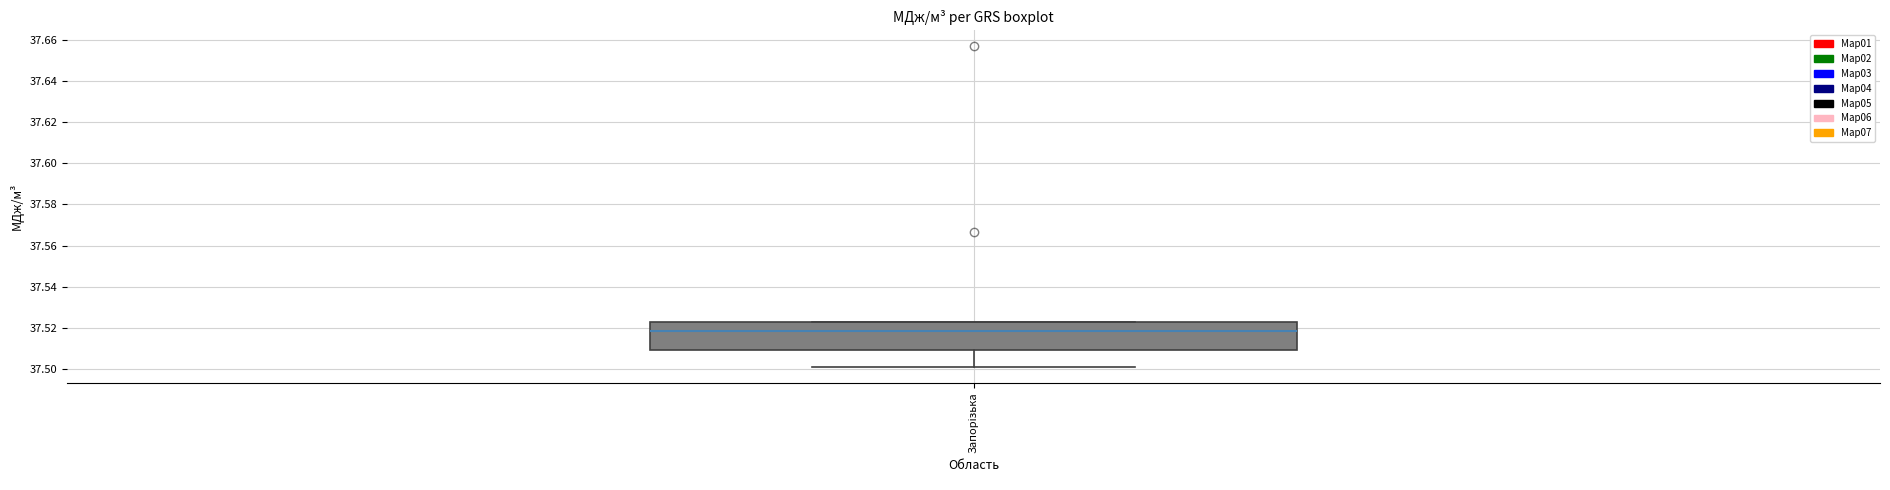

Read this box plot against the y-axis: the position of the median line, the range covered by the box, and the ends of both whiskers. The values are not printed on the chart, so give them approximately, as read against the axis.

median 37.518, box 37.510 to 37.522, whiskers 37.502 to 37.522